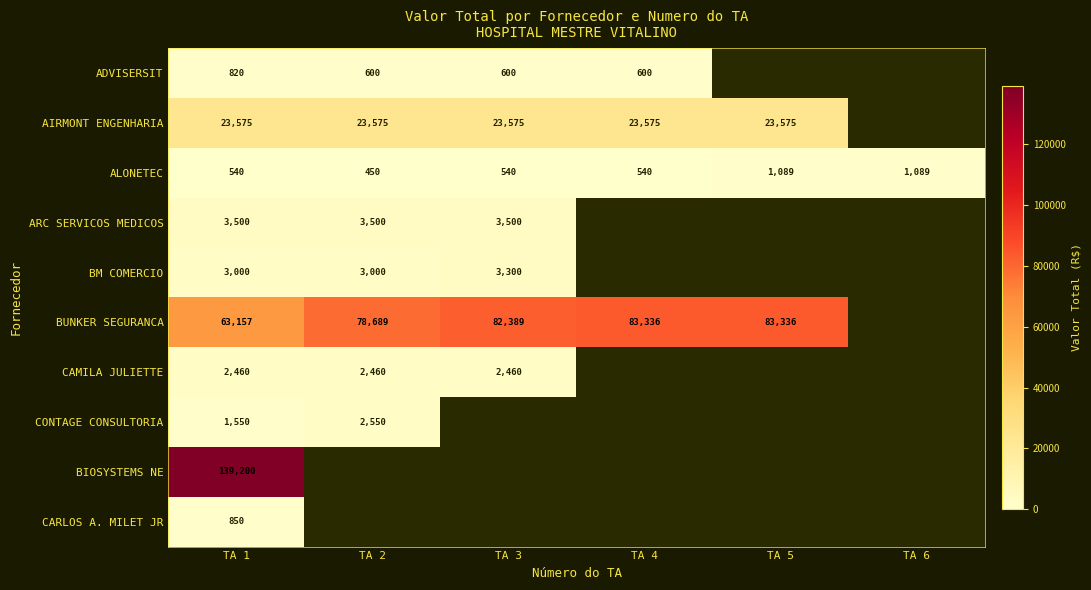

The value of CONTAGE CONSULTORIA at TA 2 is 2550. True or false?

True